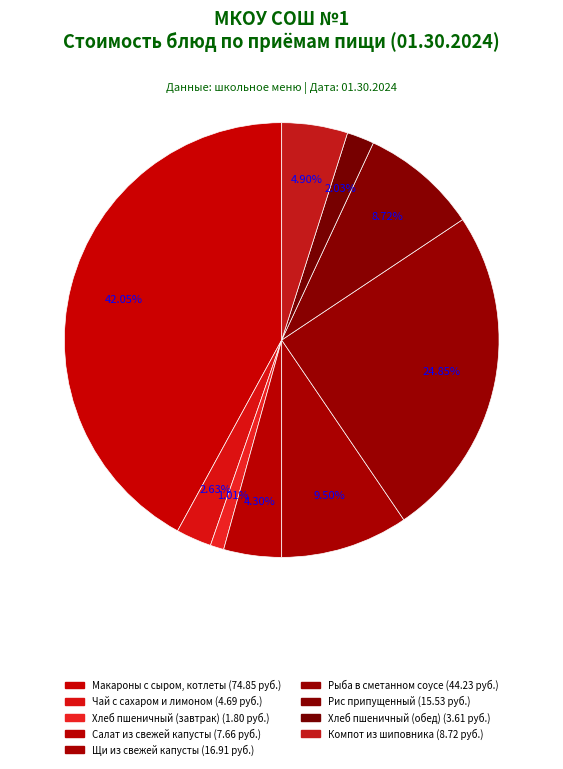

Rank the categories by value from highest to lowest.

Макароны с сыром, котлеты, Рыба, тушеная в сметанном соусе, Щи из свежей капусты с картофелем, Рис припущенный, Компот витаминный из шиповника, Салат из свежей капусты с чесноком, Чай с сахаром и лимоном, Хлеб пшеничный (булка Тавдинская) обед, Хлеб пшеничный (булка Тавдинская)